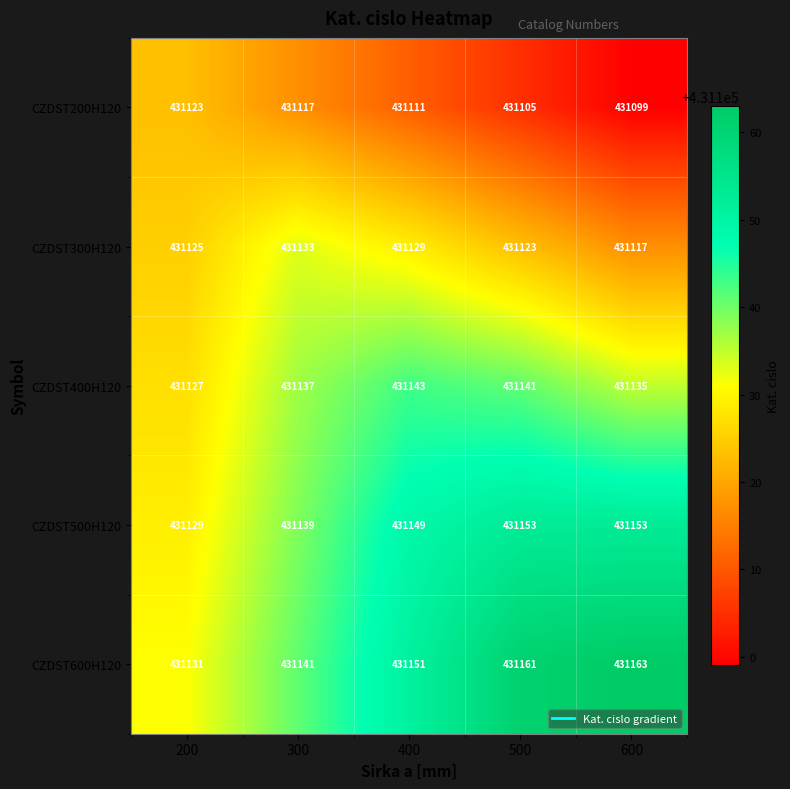

What is the spread (max minus min) of values at 200?

8